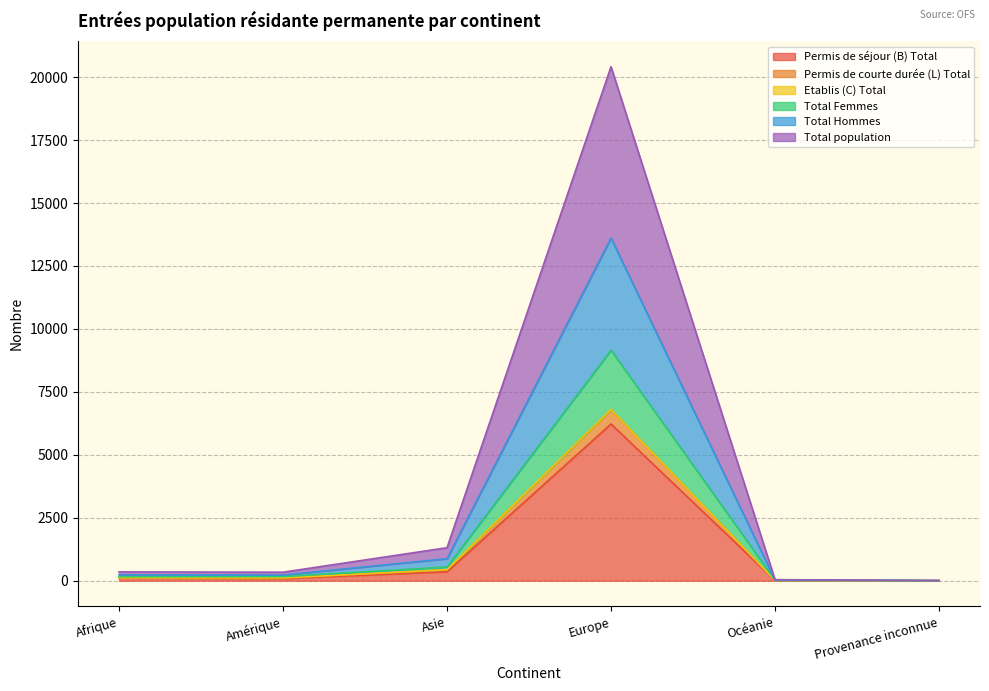

What is the maximum value for Permis de séjour (B) Total?

6225